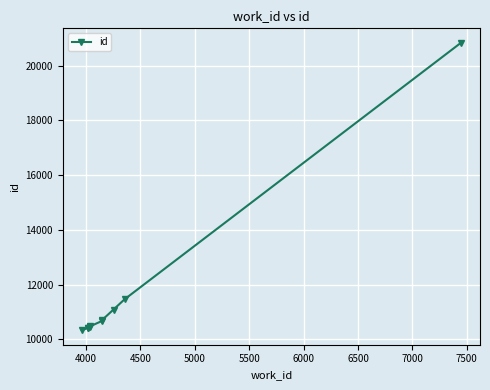

Between 6500 and 6000, which is larger?

6500